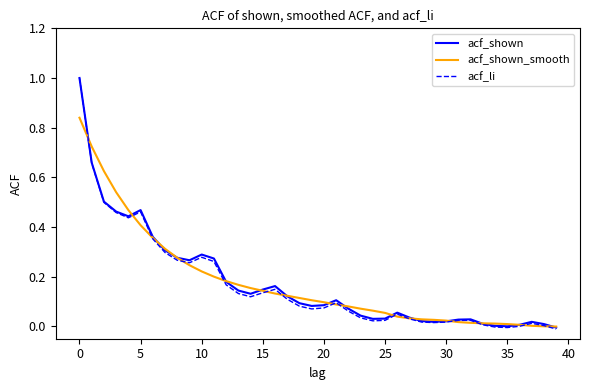

Which series has the largest range (max minus min)?

acf_li